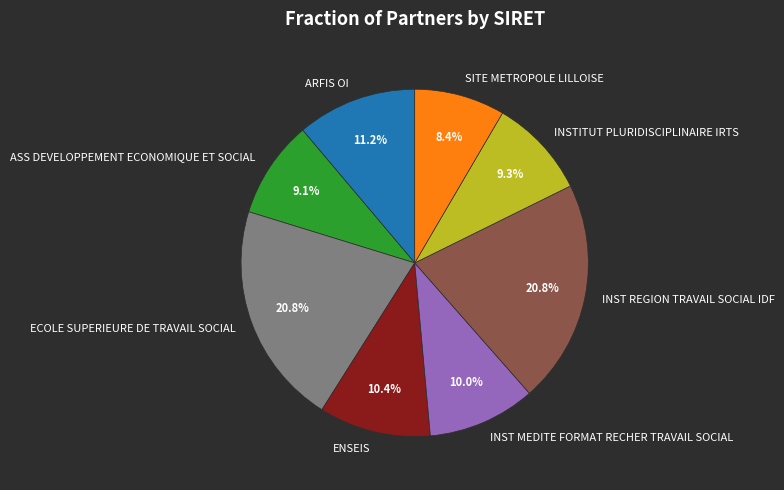

True or false: INSTITUT PLURIDISCIPLINAIRE IRTS accounts for 1% of the total.

False